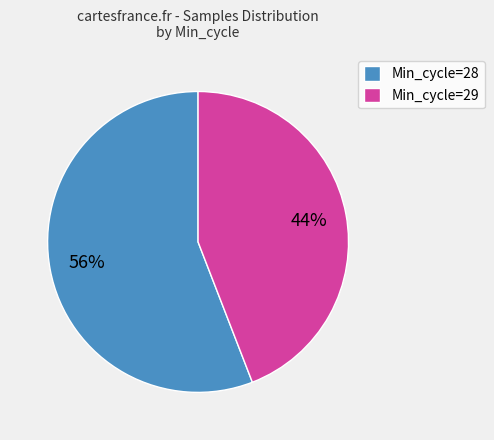

Which category has the biggest portion of the pie?

Min_cycle=28